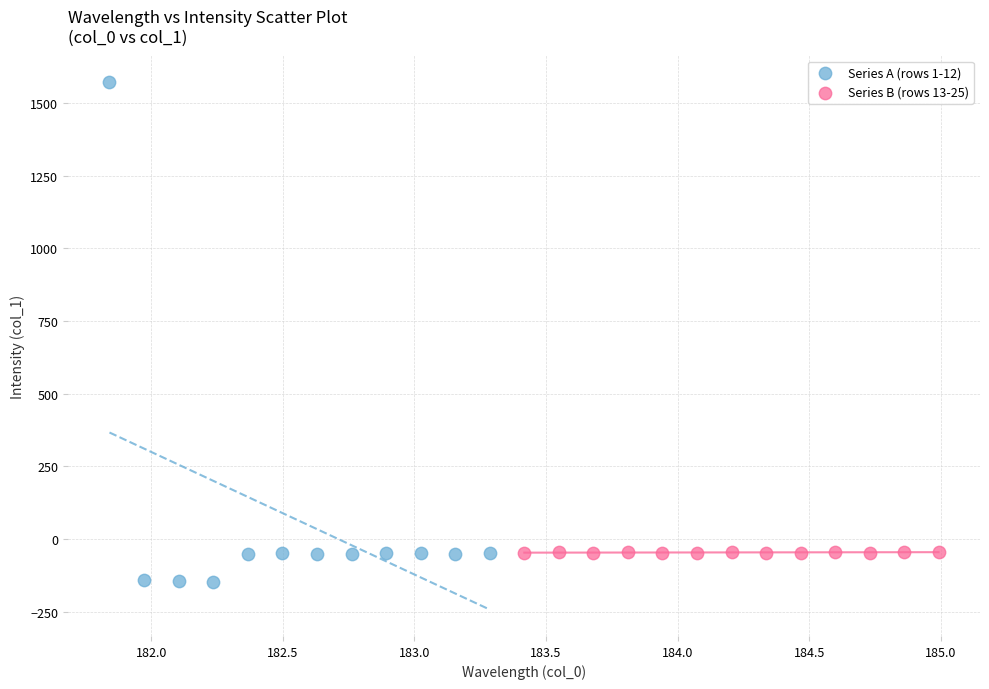

Which series contains the lowest Y value?

Series A (rows 1-12)